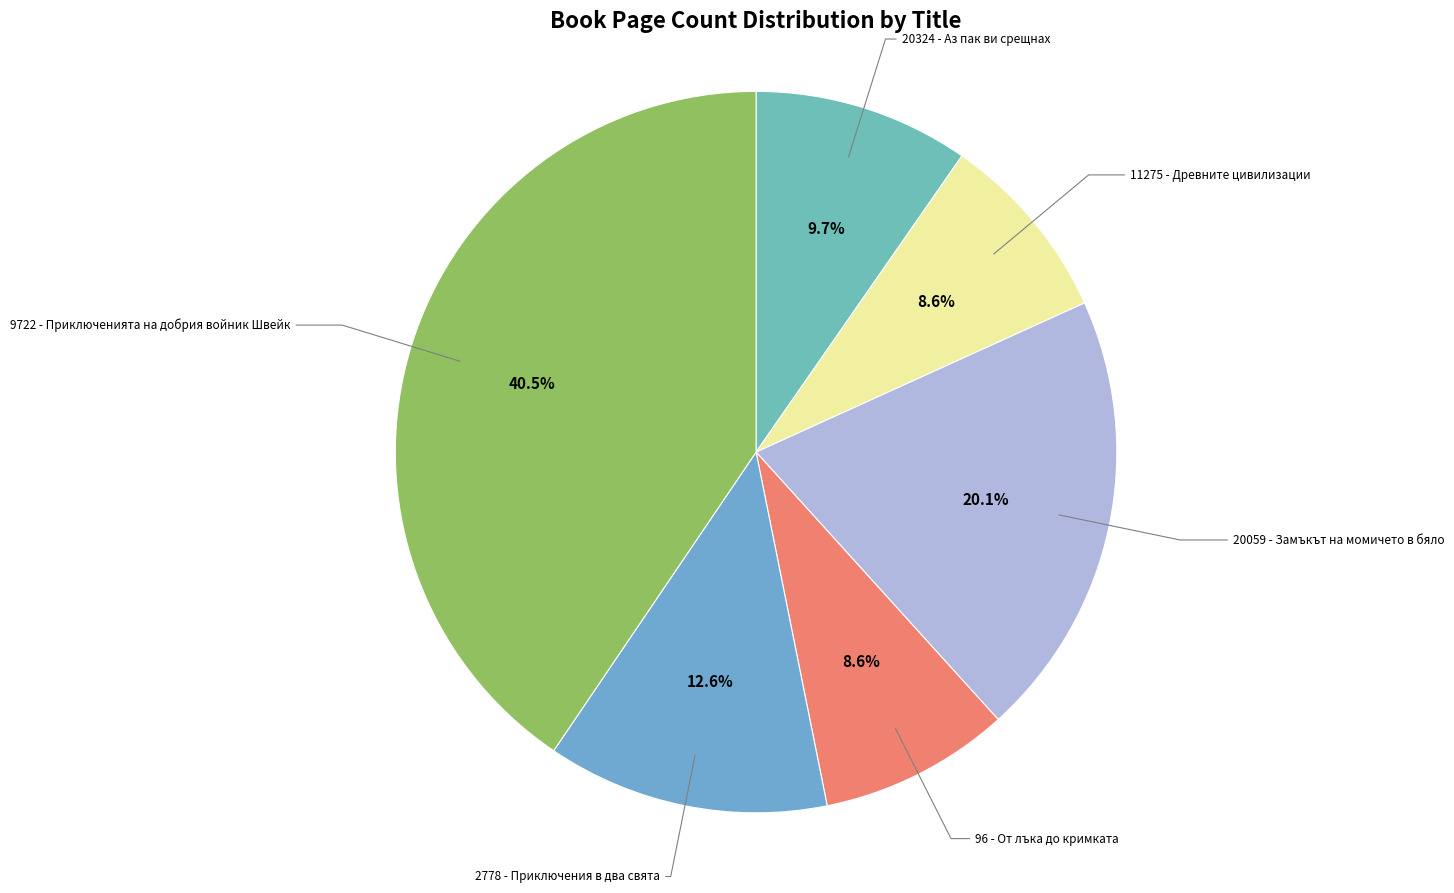

How many segments does this pie chart have?

6